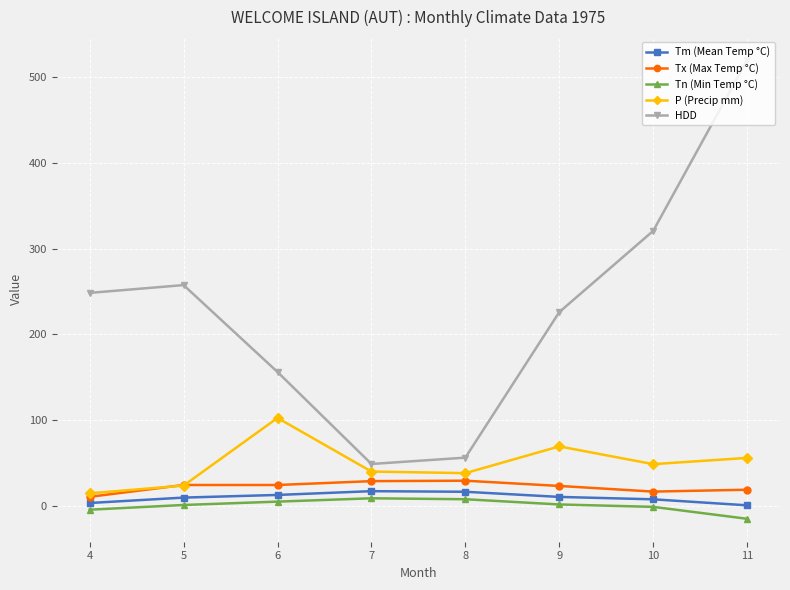

Is it true that HDD equals 320.7 at 10?

True